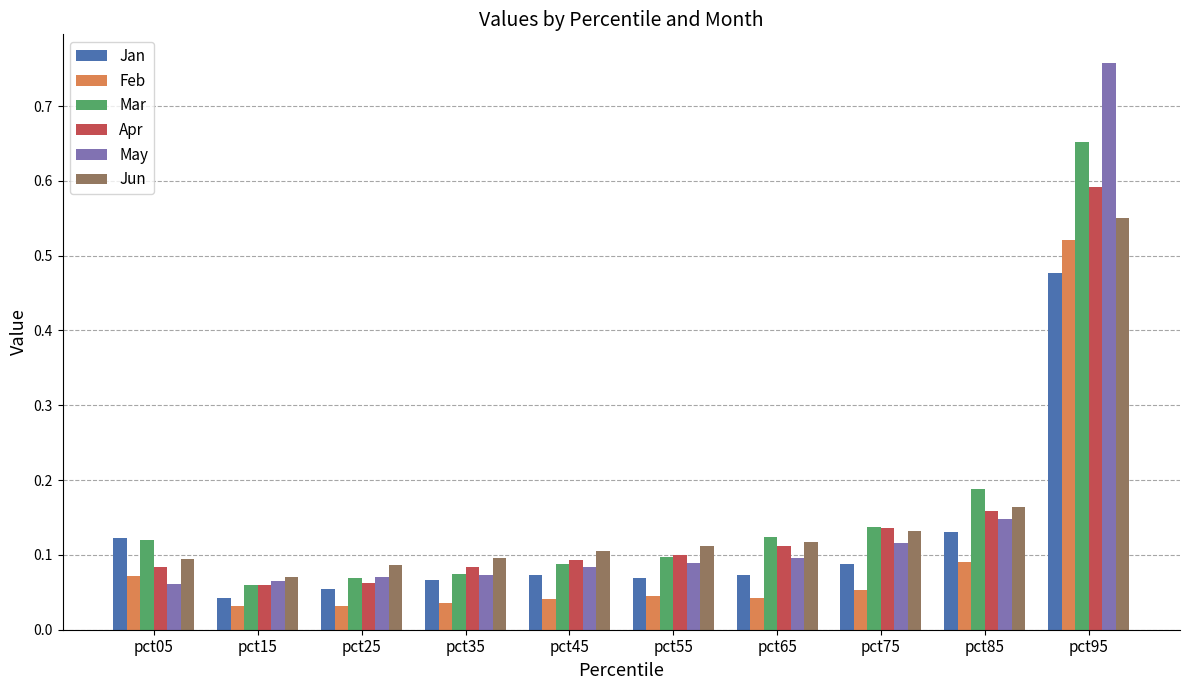

How many bars are there in total?

60